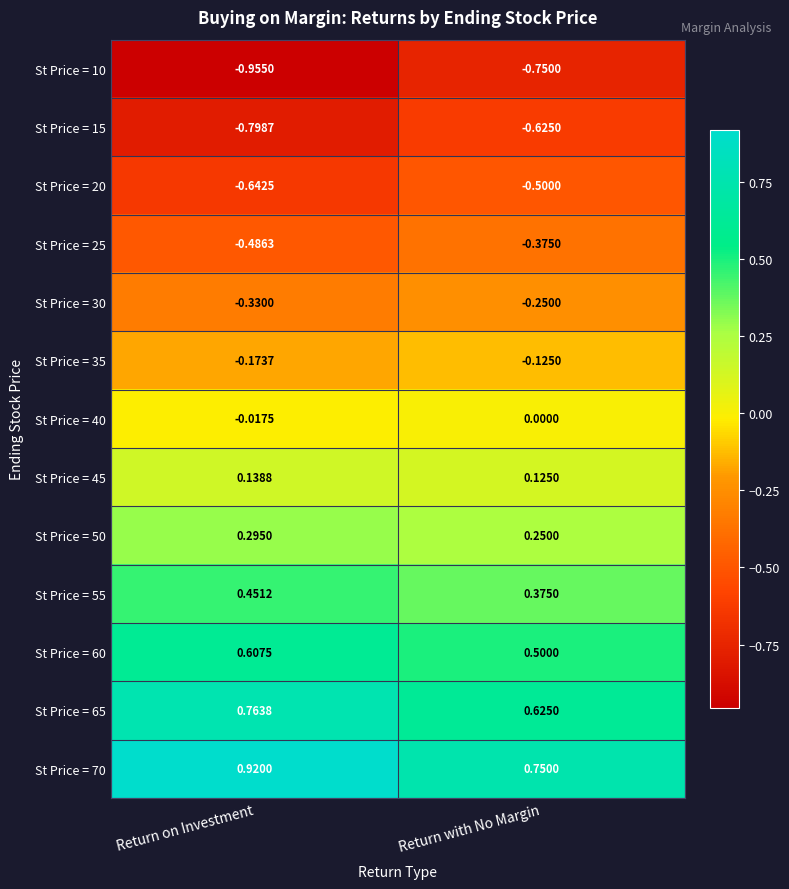

Is the value of St Price = 55 at Return on Investment greater than the value of St Price = 40 at Return on Investment?

Yes